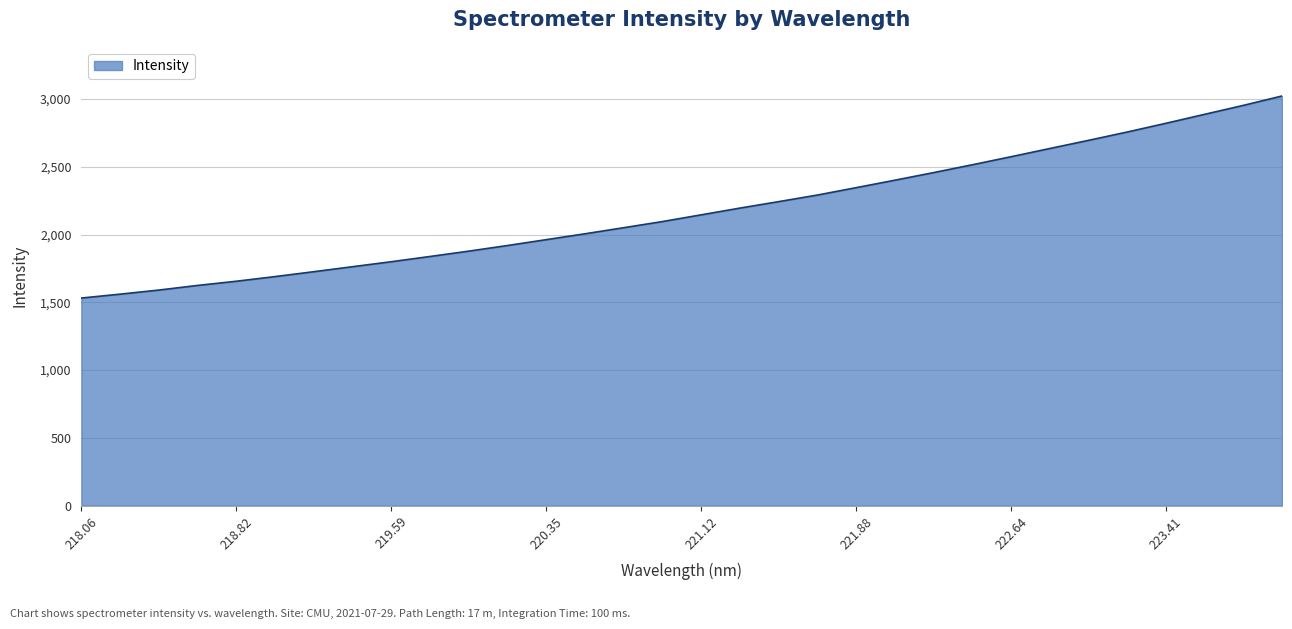

What is the minimum value shown in the chart?

1531.7